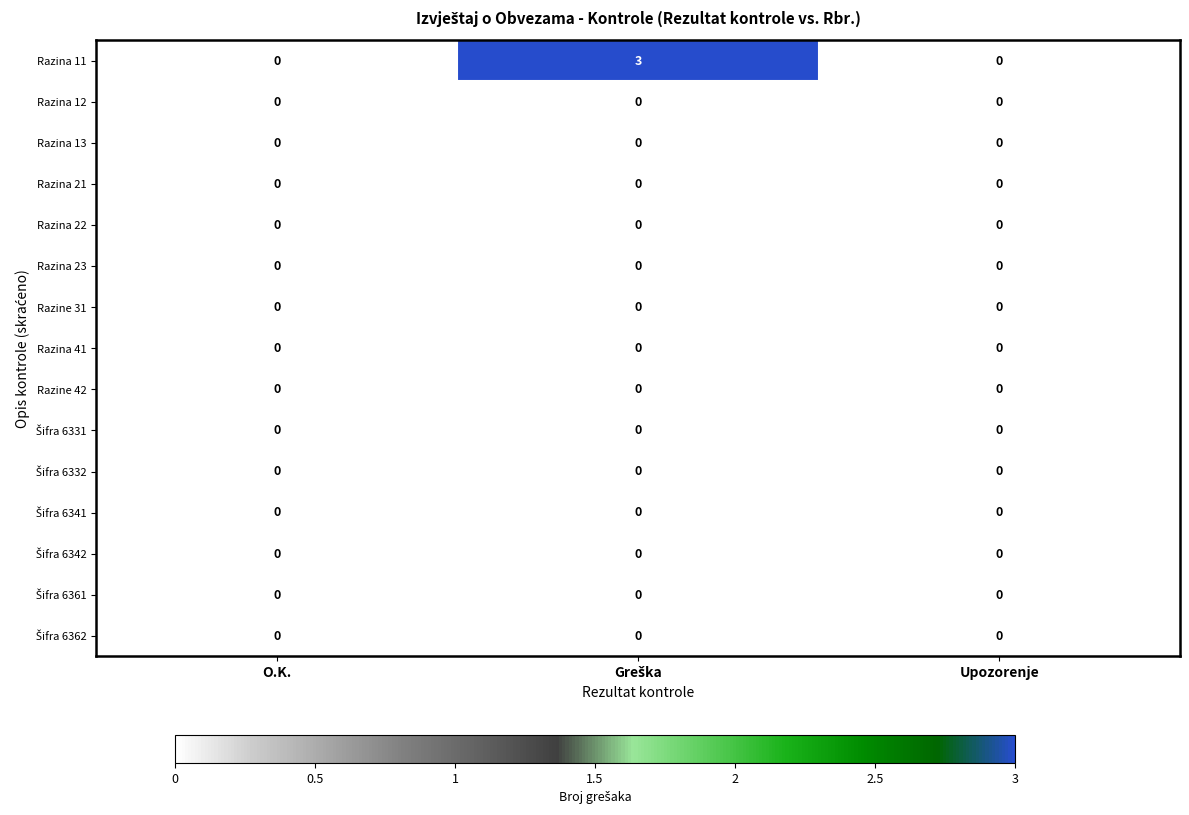

Which series has the largest range (max minus min)?

Razina 11